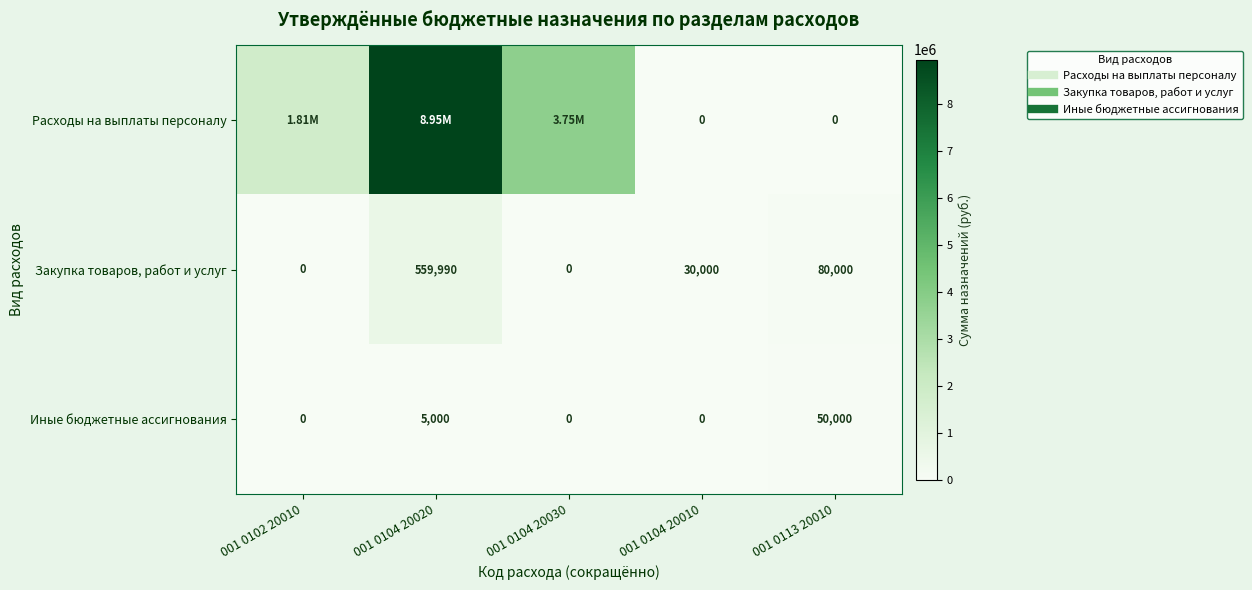

List the series in order of their peak value, lowest first.

Иные бюджетные ассигнования, Закупка товаров, работ и услуг, Расходы на выплаты персоналу